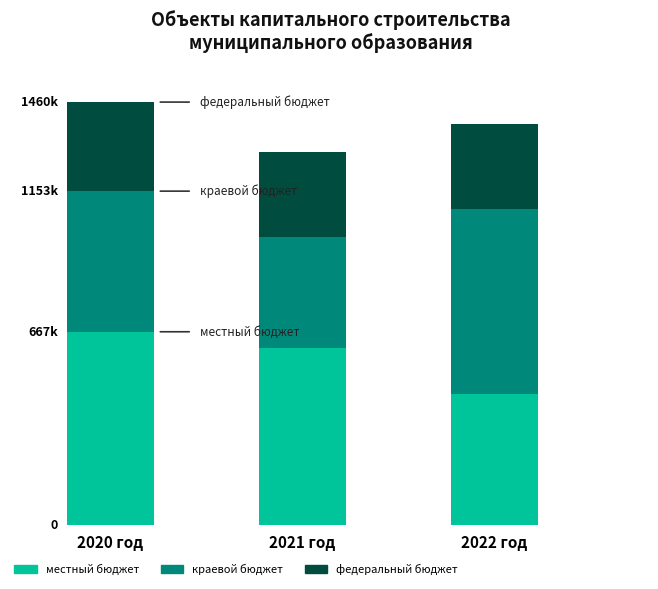

Which has a higher value, 2021 год or 2022 год?

2021 год